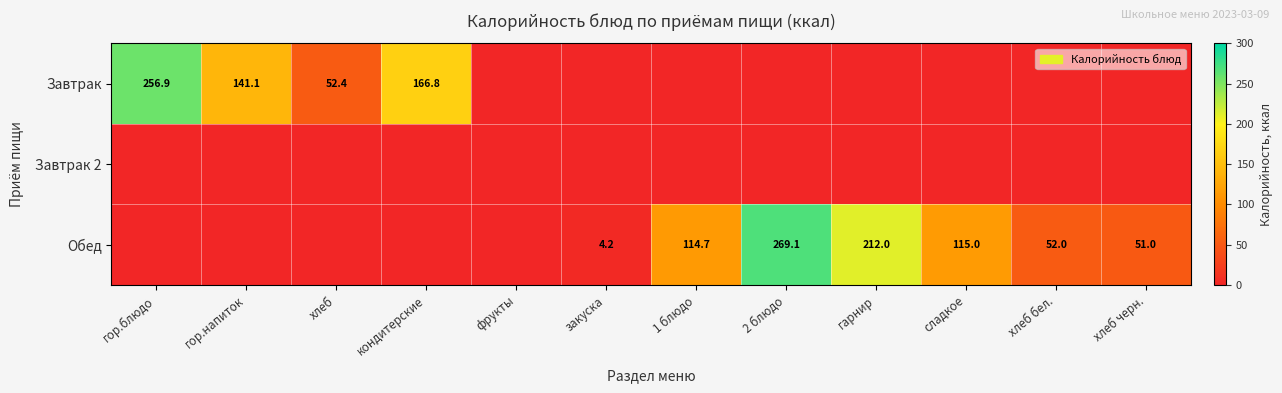

The value of Обед at 1 блюдо is 114.7. True or false?

True